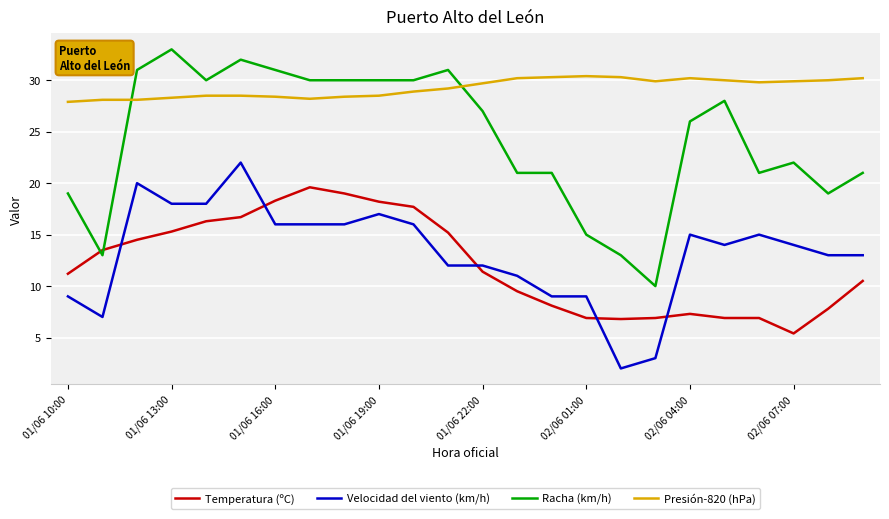

Rank the series by their maximum value, from highest to lowest.

Racha (km/h), Presión-820 (hPa), Velocidad del viento (km/h), Temperatura (ºC)